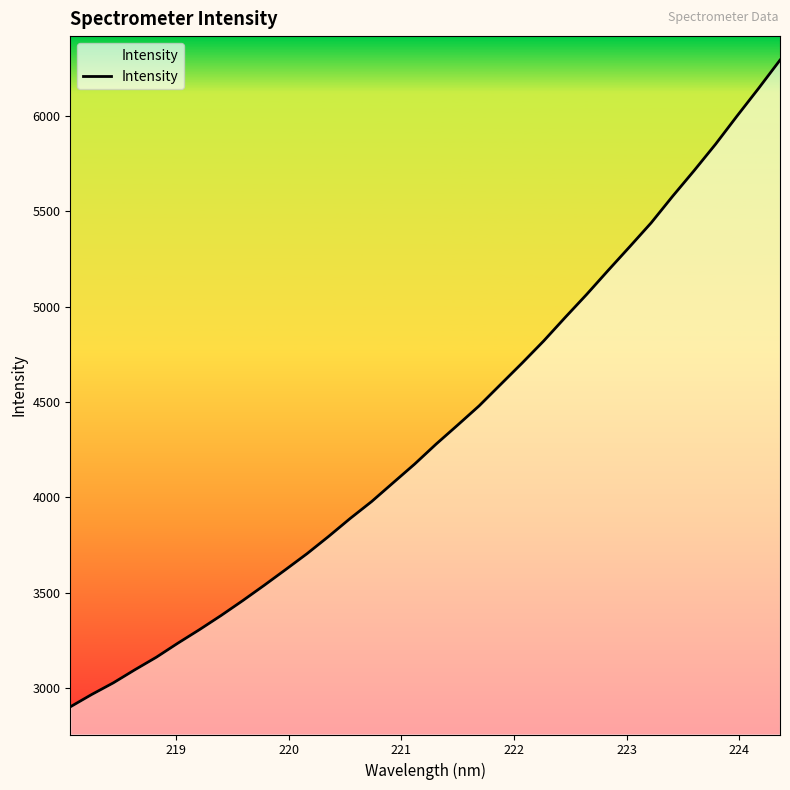

Does the chart display data point markers on the line(s)?

No